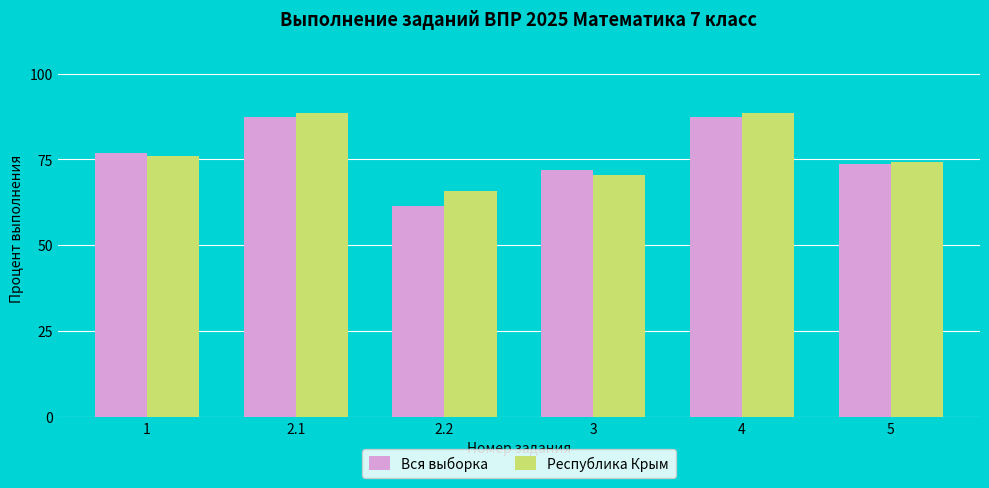

What is the difference between the Республика Крым values at 2.1 and 2.2?

22.6